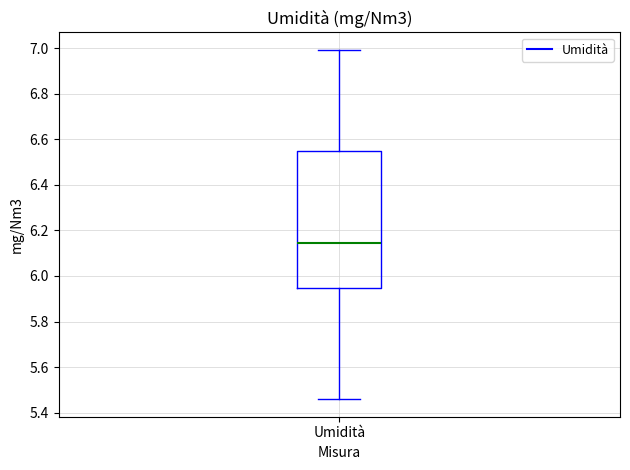

Transcribe this box plot: give where the median line is, the range the box spans, and where the two whiskers end, as read against the y-axis. The values are not printed on the chart, so give them approximately, as read against the axis.

median 6.14, box 5.94 to 6.54, whiskers 5.46 to 7.00